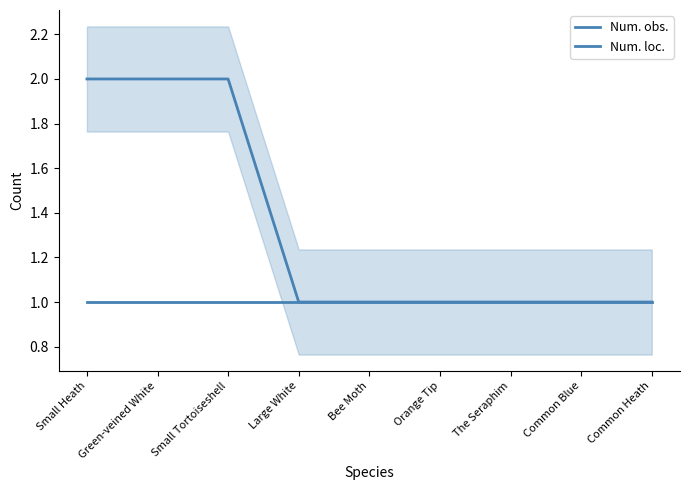

Reading right to left, extract all data points from this chart.

Num. obs.: 1	1	1	1	1	1	2	2	2
Num. loc.: 1	1	1	1	1	1	1	1	1